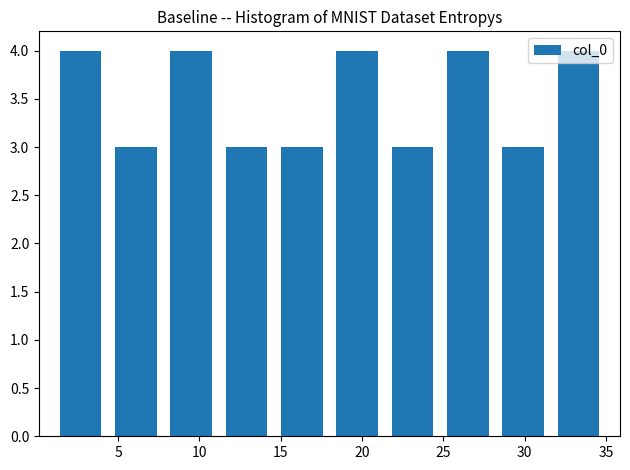

Reading left to right, transcribe this chart: for each bar, give the range it covers on the x-axis and its height. Neither the bar edges nor the heights are printed on the chart, so give them approximately, as read against the axes.

1.0 to 4.4: 4
4.4 to 7.8: 3
7.8 to 11.2: 4
11.2 to 14.6: 3
14.6 to 18.0: 3
18.0 to 21.4: 4
21.4 to 24.8: 3
24.8 to 28.2: 4
28.2 to 31.6: 3
31.6 to 35.0: 4